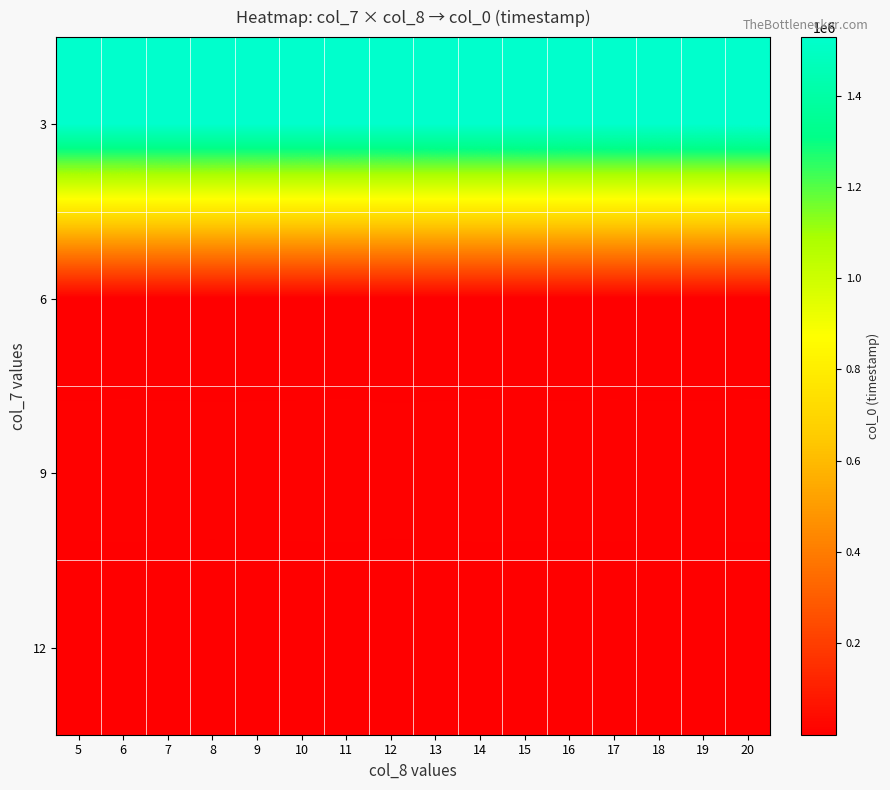

What is the minimum value shown in the chart?

3